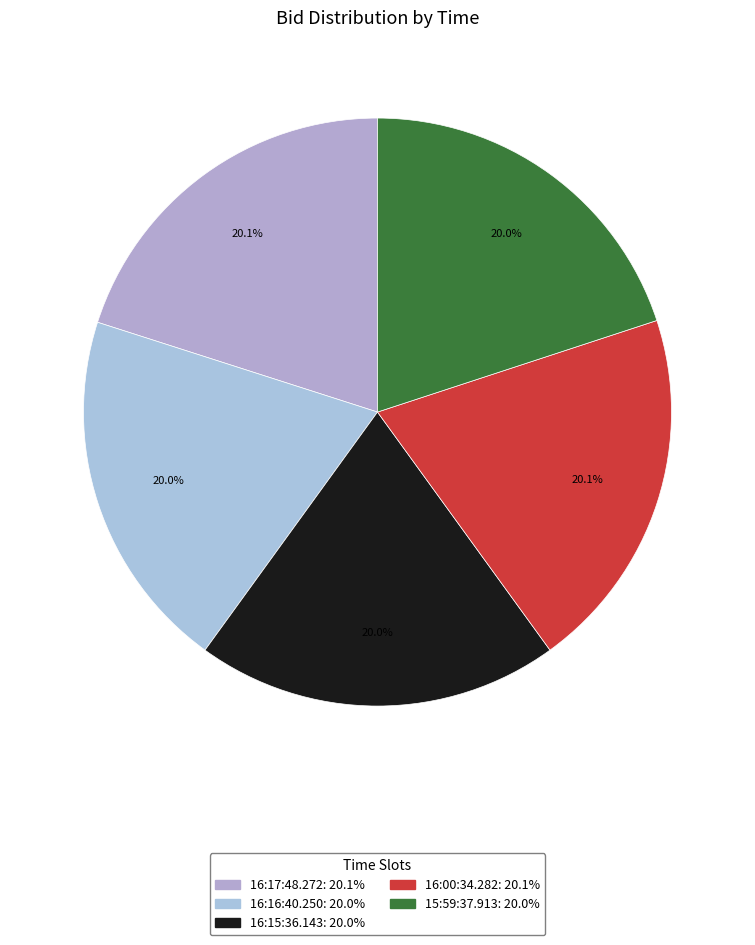

What percentage is NOT represented by 16:15:36.143?

80.0%